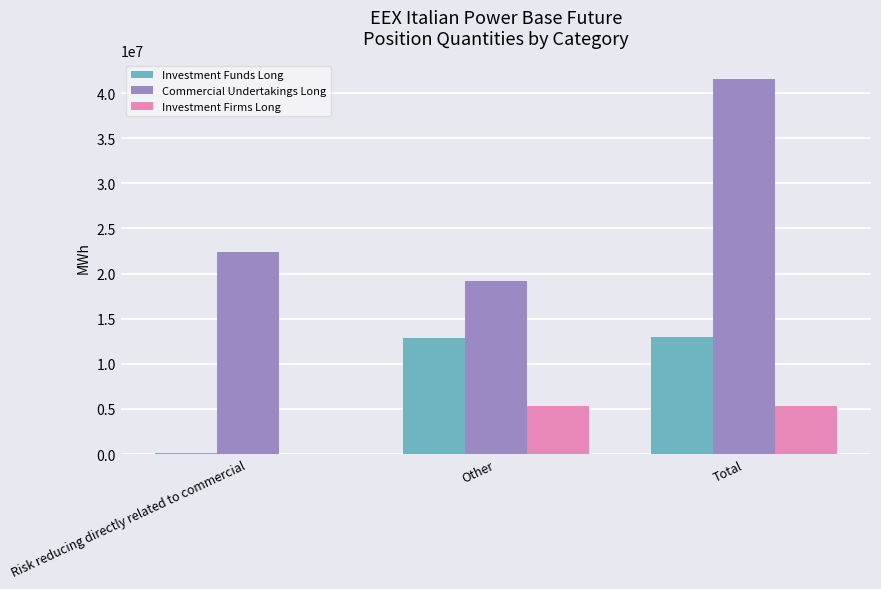

What is the maximum value for Commercial Undertakings Long?

41541898